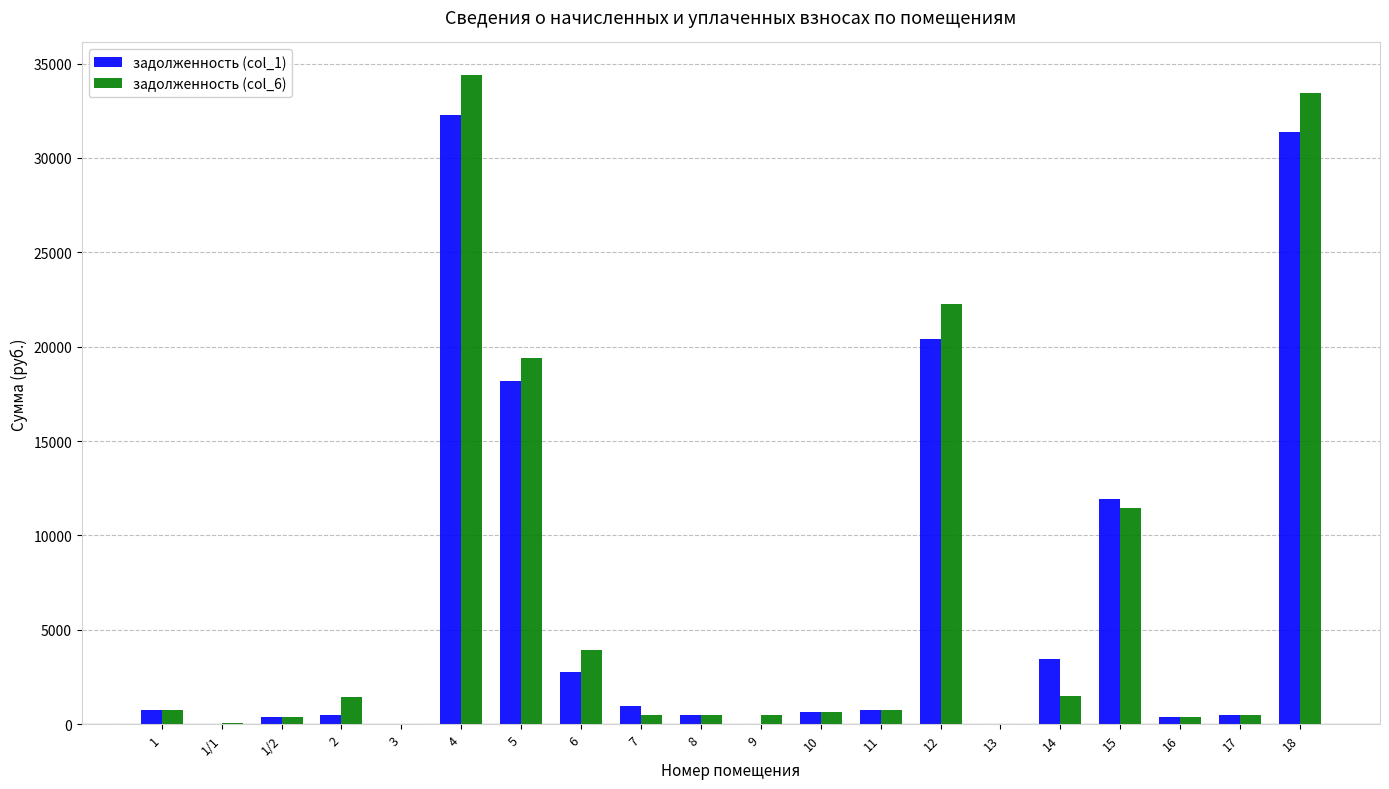

At which category is the sum across all series the highest?

4